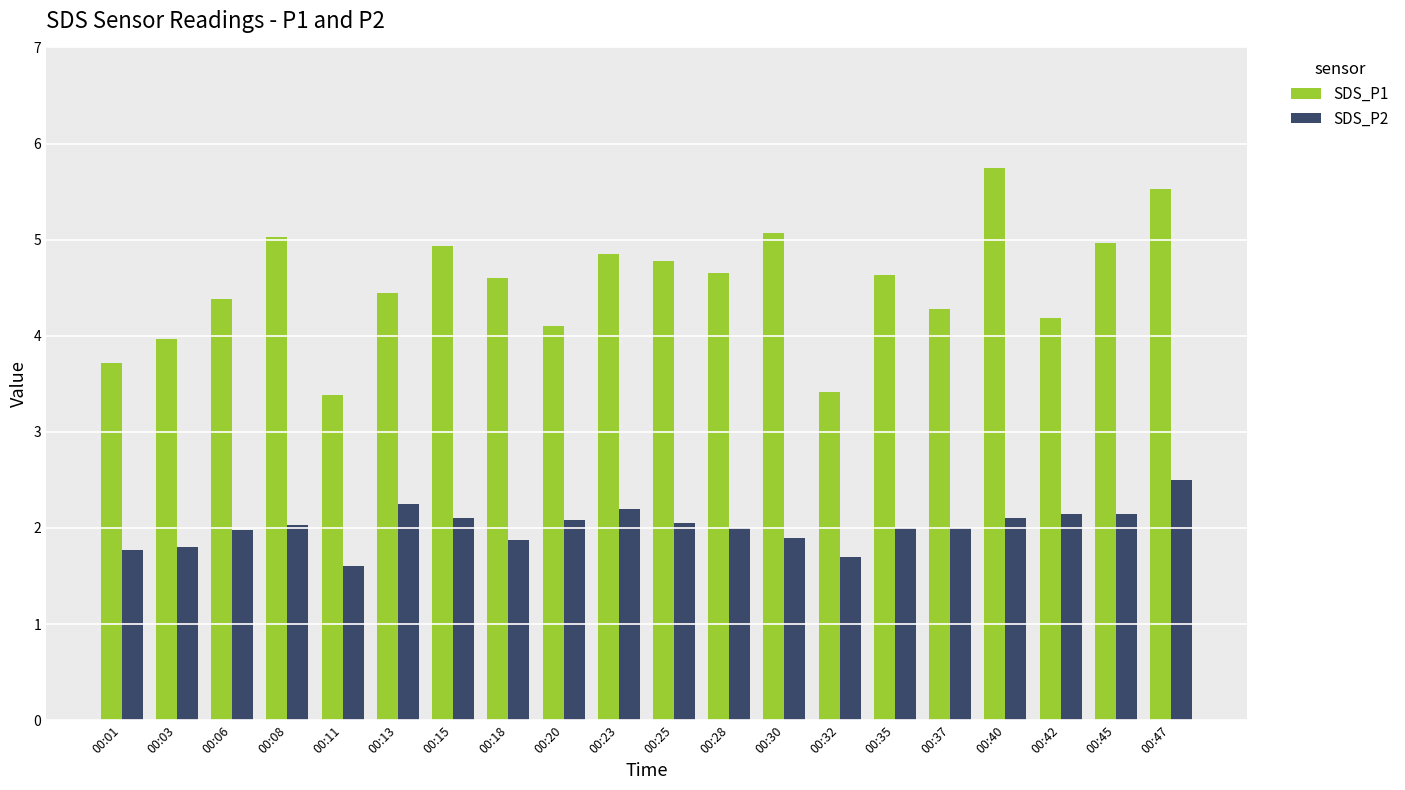

What is the smallest value displayed?

1.6